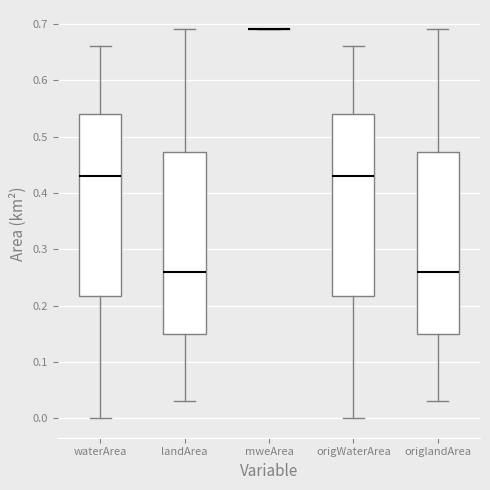

Where does the lower whisker of the box for waterArea end on the y-axis? The values are not printed on the chart, so give them approximately, as read against the axis.

0.00